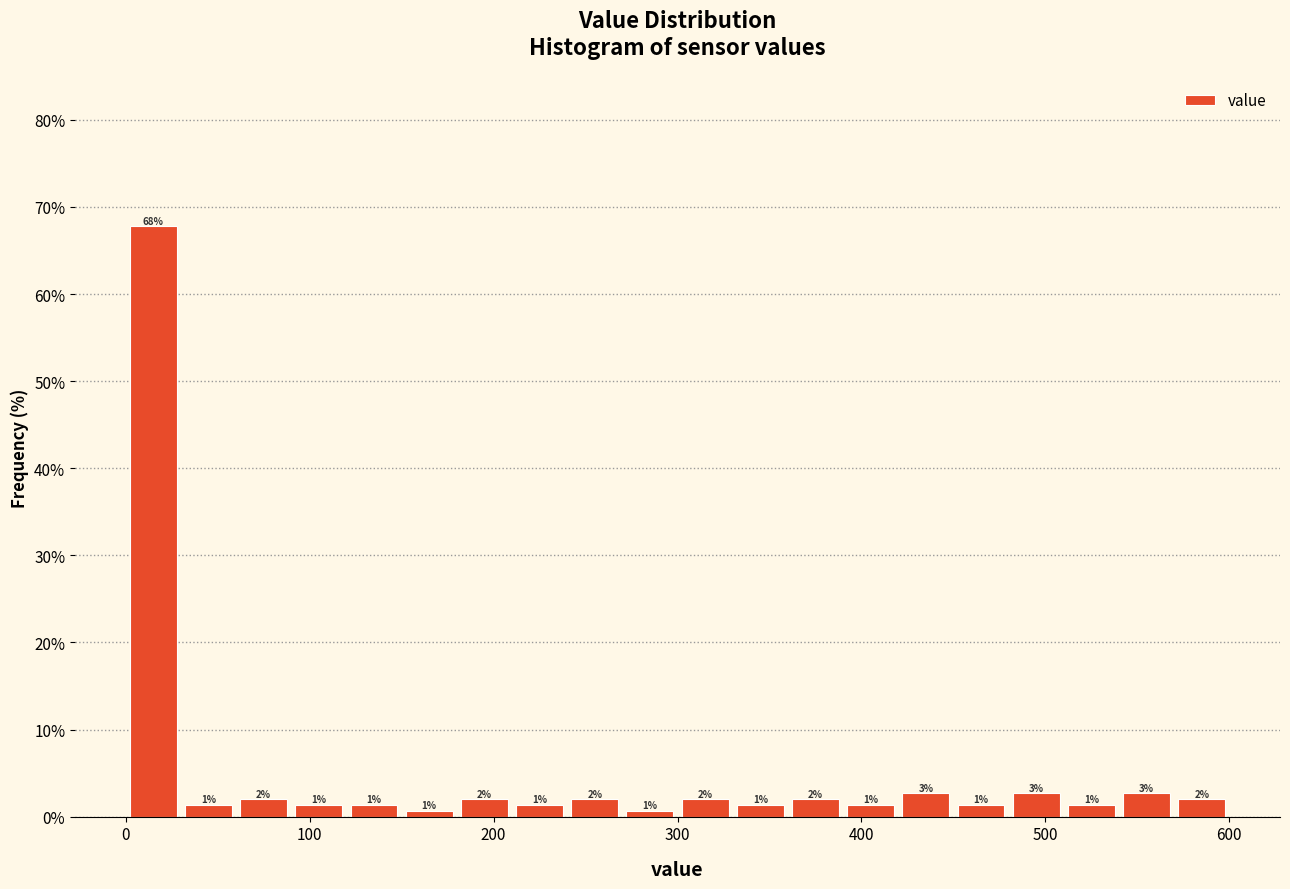

Read against the x-axis, roughly where is the centre of the tallest bar?

20